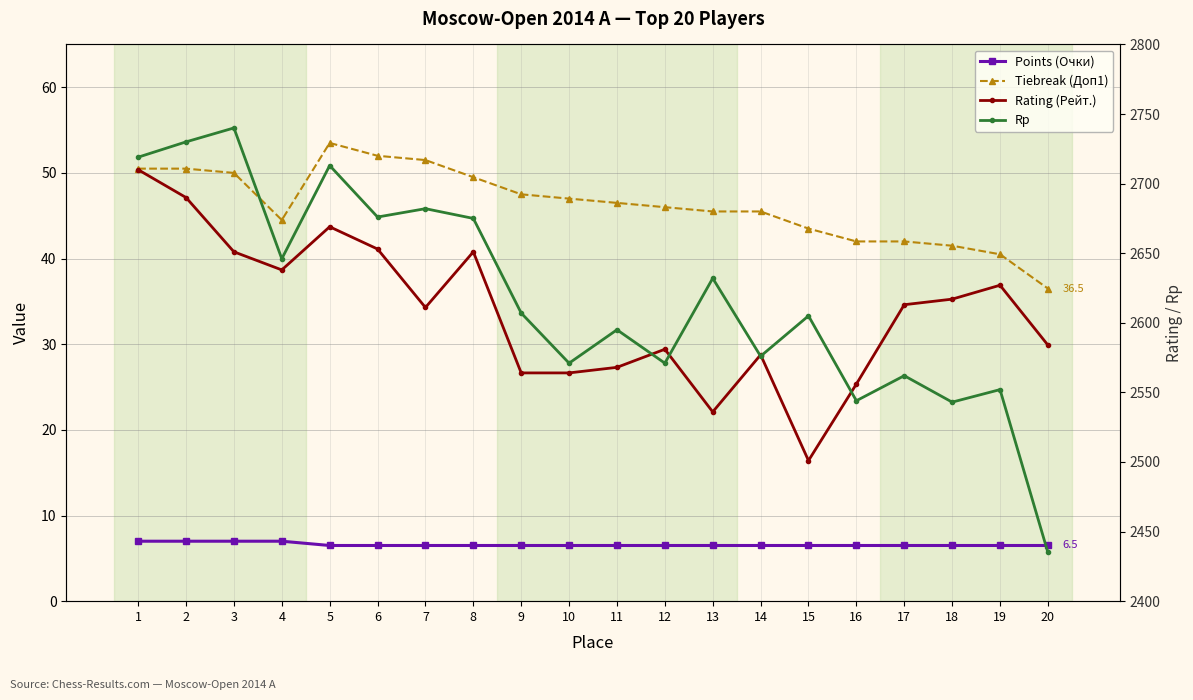

Does the chart have visible grid lines?

Yes